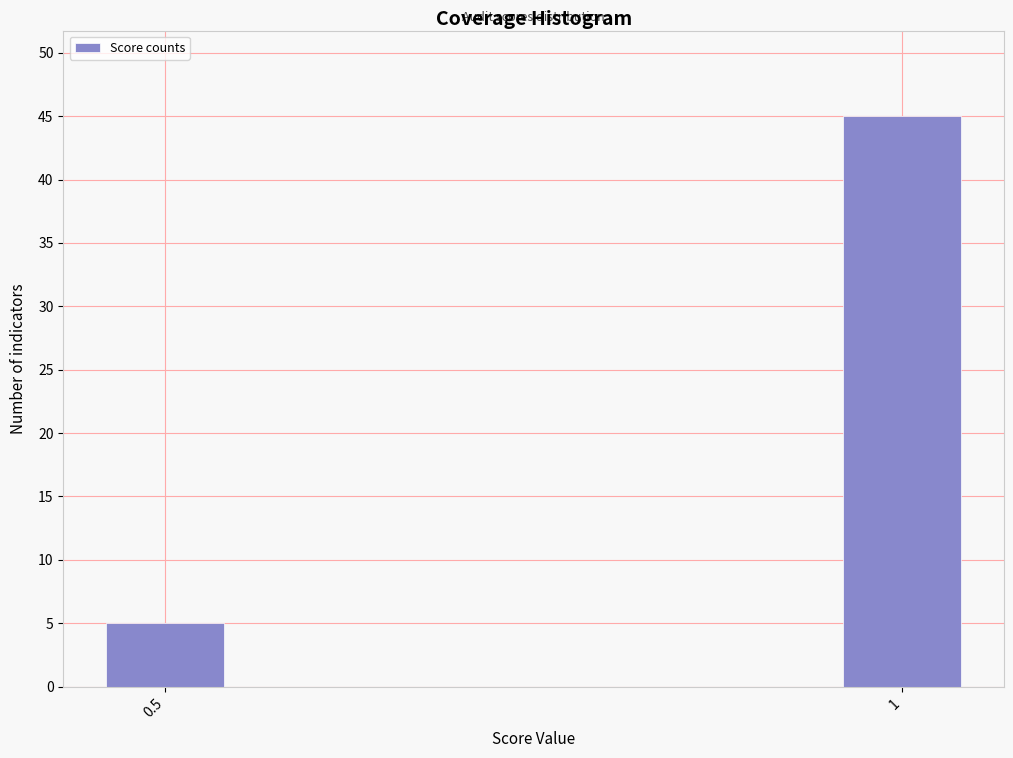

Reading right to left, list all the values displayed in this chart.

45	5